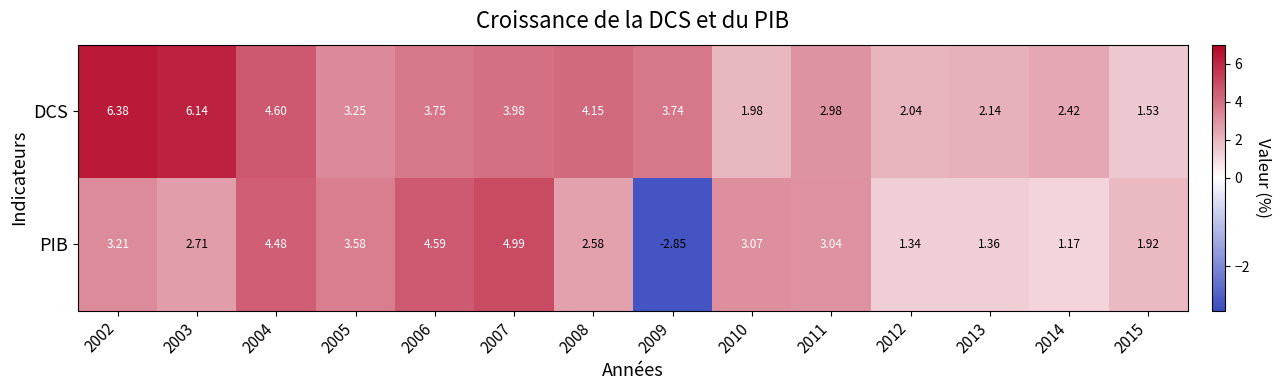

Is the value of PIB at 2014 greater than the value of DCS at 2012?

No